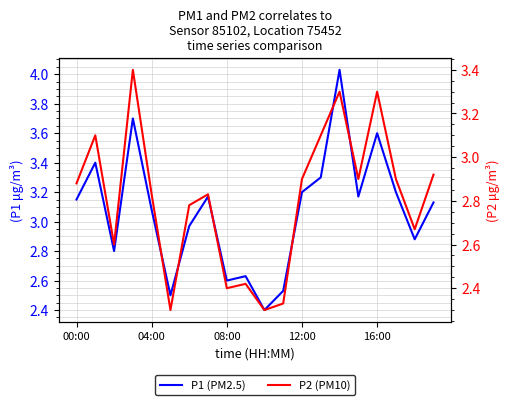

What are all the series names shown in the legend?

P1 (PM2.5), P2 (PM10)